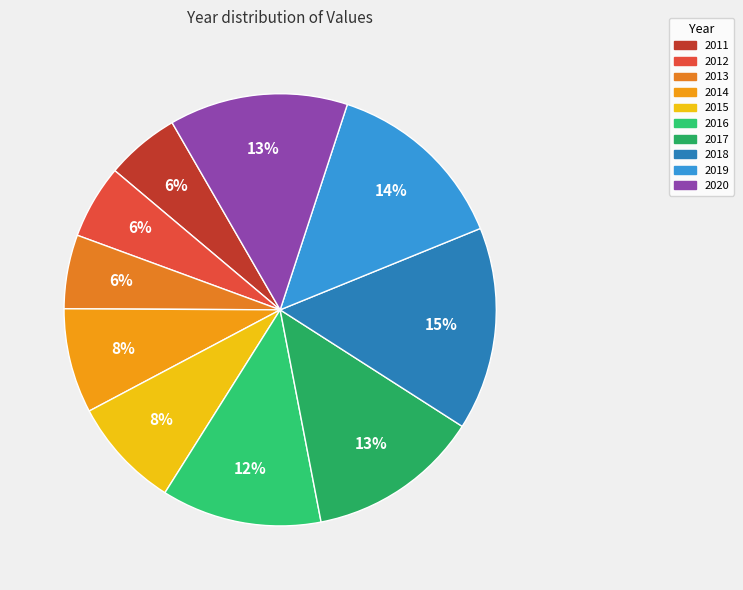

Is there any slice that represents more than half of the pie?

No